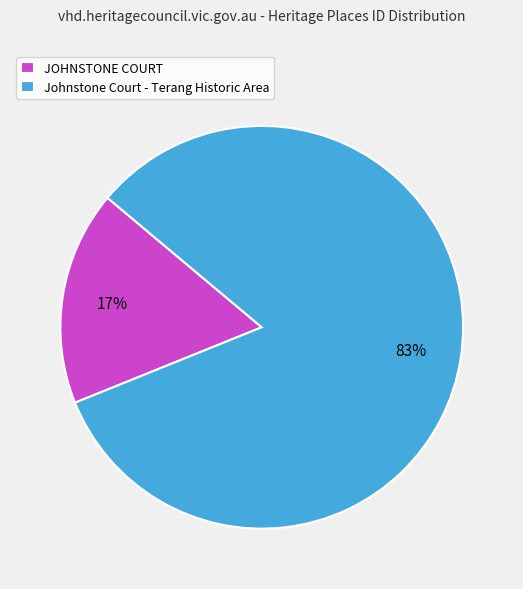

To the nearest percent, what percentage of the pie is JOHNSTONE COURT?

17%